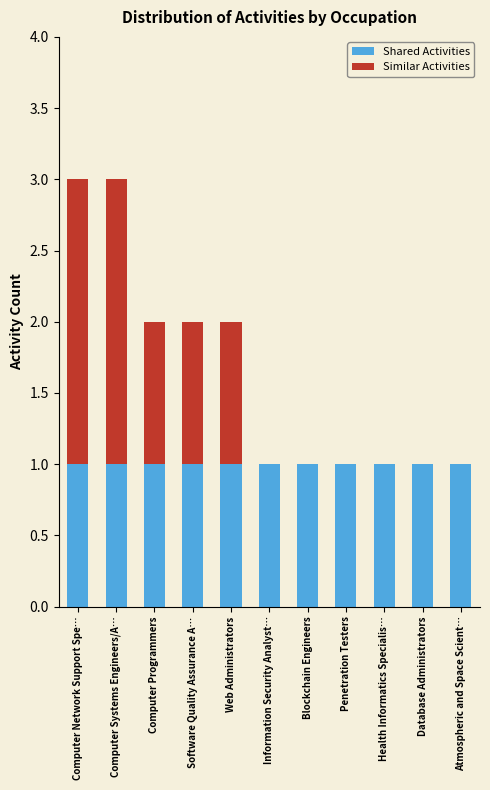

What is the total value across all series at Computer Network Support Spe…?

3